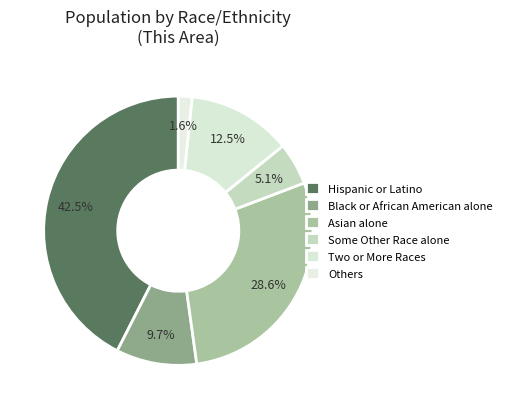

To the nearest percent, what percentage of the pie is Black or African American alone?

10%